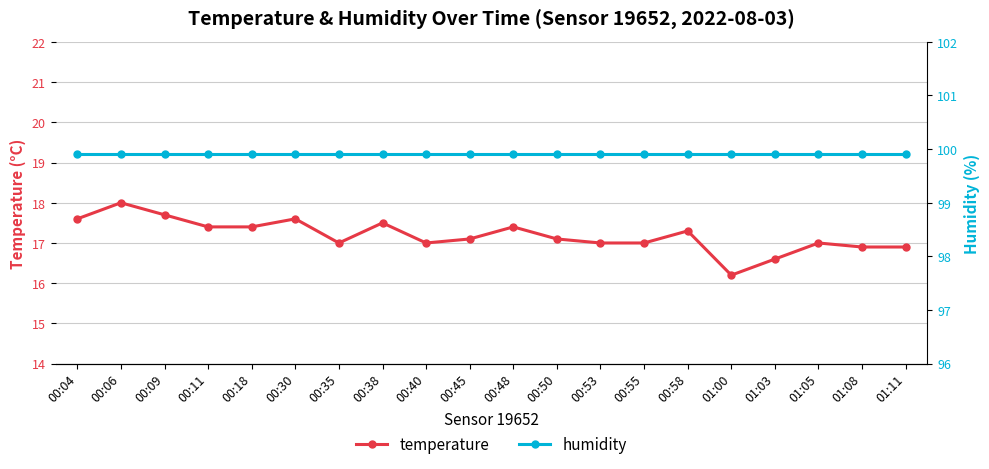

In temperature, how many points are higher than both neighbors (excluding endpoints)?

6